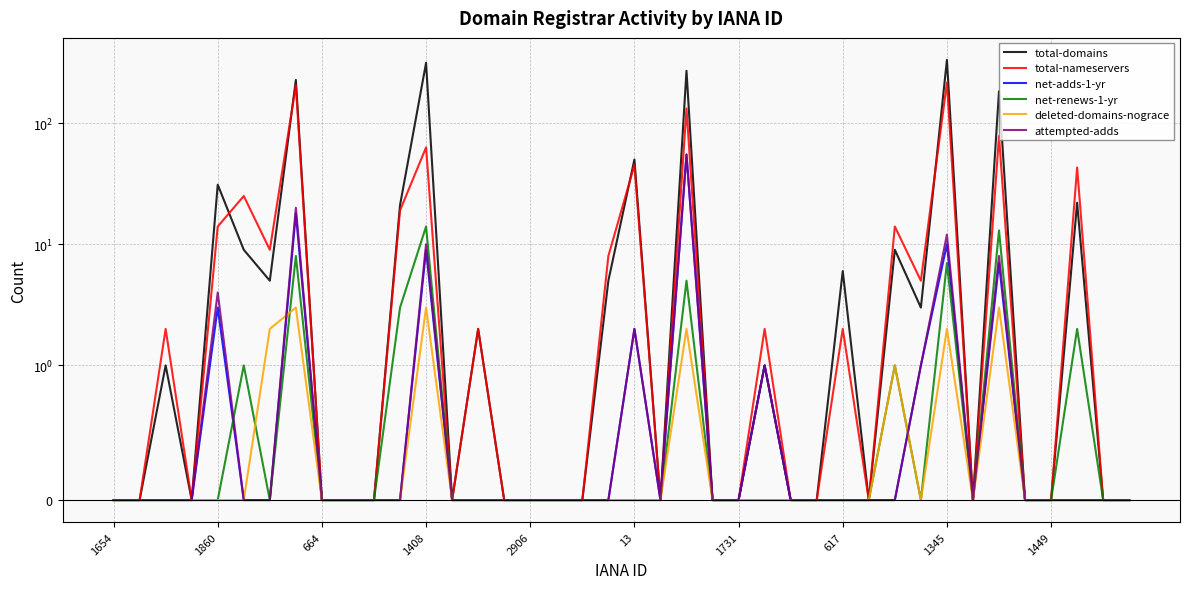

How many interior local valleys does the net-renews-1-yr series have?

3